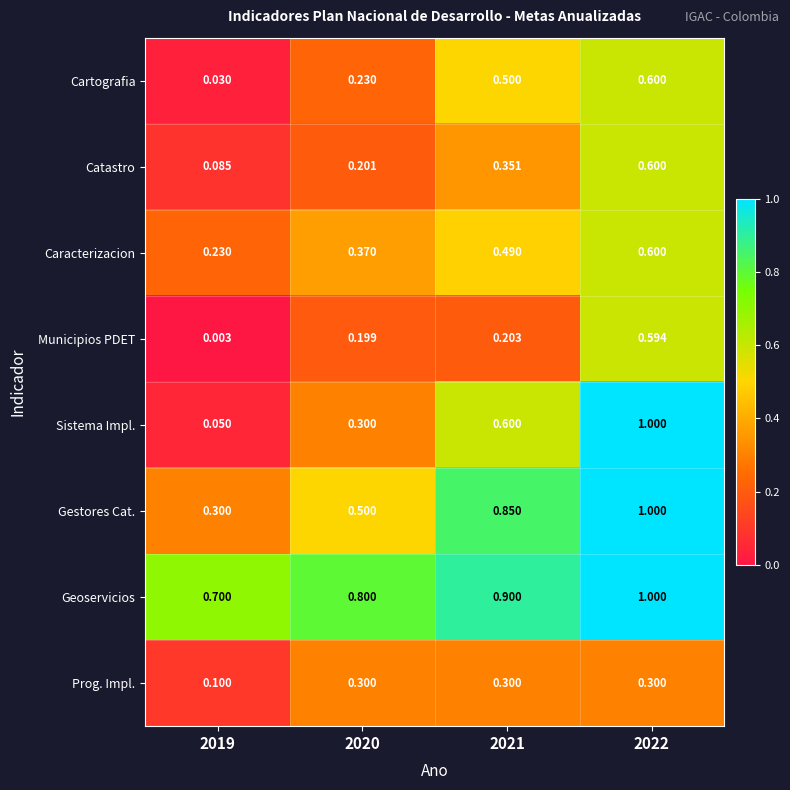

Which series has the largest range (max minus min)?

Sistema Impl.